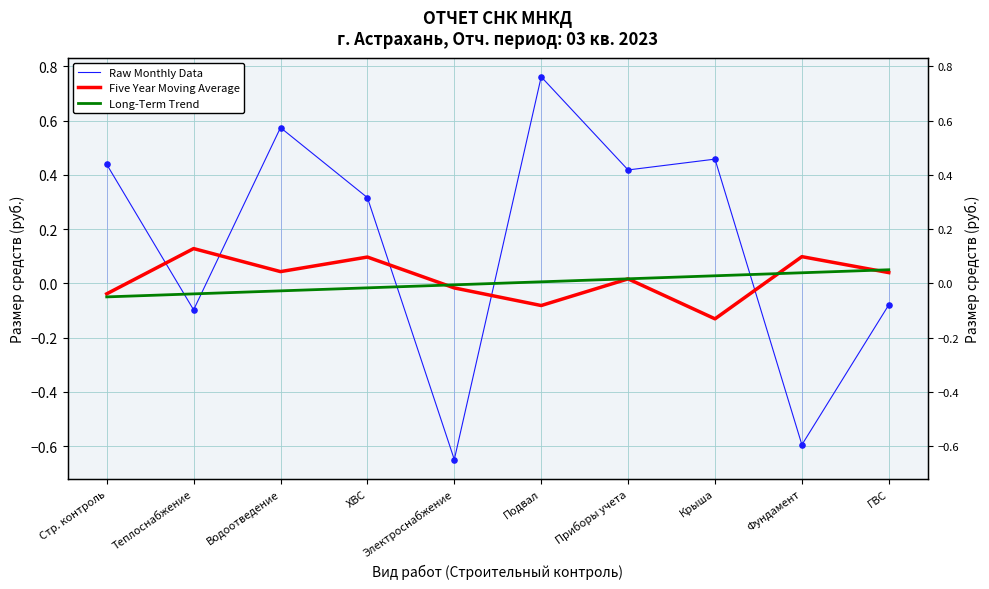

Which series reaches the minimum Y coordinate?

Raw Monthly Data